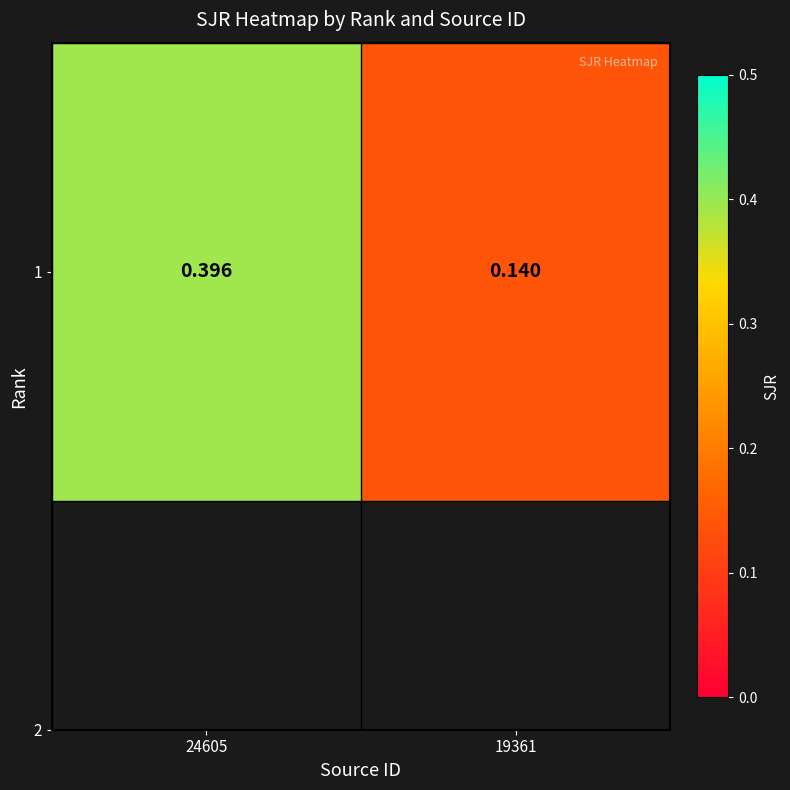

How many categories are shown in the chart?

2